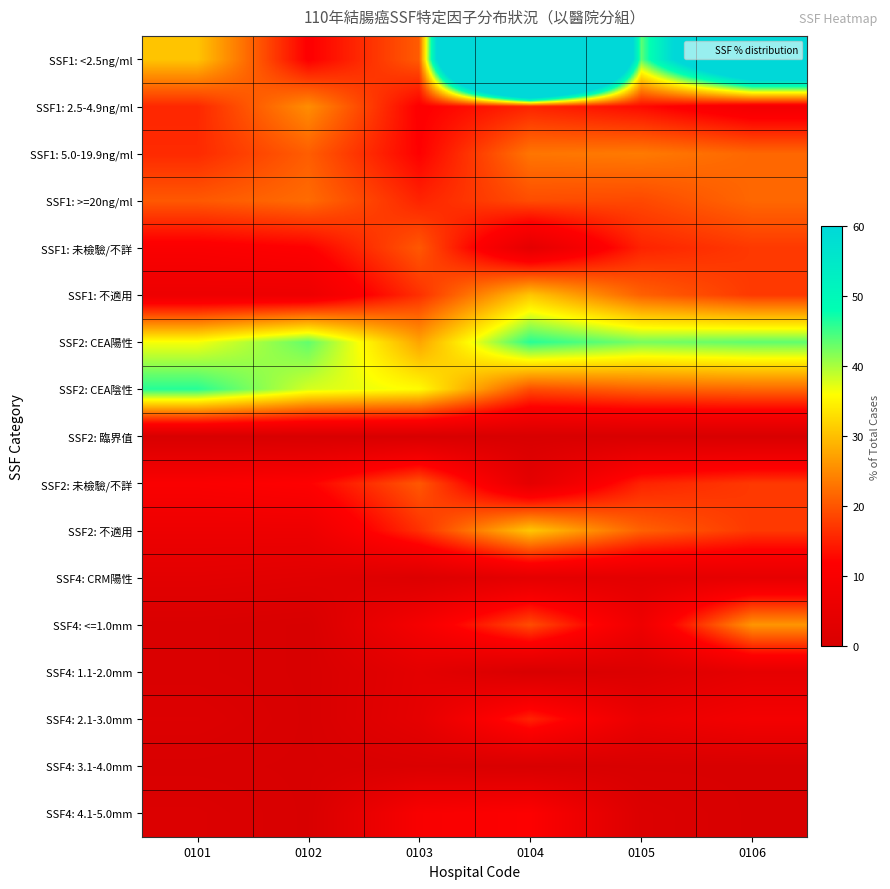

Reading left to right, list all the values displayed in this chart.

SSF1: <2.5ng/ml: 0101=30.5	0102=11.7	0103=20.7	0104=269.2	0105=43.5	0106=100.0
SSF1: 2.5-4.9ng/ml: 0101=15.7	0102=25.4	0103=11.7	0104=15.4	0105=12.9	0106=8.7
SSF1: 5.0-19.9ng/ml: 0101=16.0	0102=20.8	0103=12.0	0104=23.1	0105=23.5	0106=21.7
SSF1: >=20ng/ml: 0101=20.3	0102=22.1	0103=15.4	0104=19.2	0105=18.8	0106=21.7
SSF1: 未檢驗/不詳: 0101=10.8	0102=11.9	0103=20.3	0104=3.8	0105=15.3	0106=17.4
SSF1: 不適用: 0101=6.7	0102=6.7	0103=16.5	0104=30.8	0105=21.2	0106=17.4
SSF2: CEA陽性: 0101=36.3	0102=43.4	0103=27.4	0104=46.2	0105=42.4	0106=43.5
SSF2: CEA陰性: 0101=46.2	0102=38.0	0103=35.7	0104=19.2	0105=21.2	0106=21.7
SSF2: 臨界值: 0101=0.0	0102=0.0	0103=0.0	0104=0.0	0105=0.0	0106=0.0
SSF2: 未檢驗/不詳: 0101=10.8	0102=11.9	0103=20.3	0104=3.8	0105=15.3	0106=17.4
SSF2: 不適用: 0101=6.7	0102=6.7	0103=16.5	0104=30.8	0105=21.2	0106=17.4
SSF4: CRM陽性: 0101=3.5	0102=2.8	0103=1.5	0104=3.8	0105=3.5	0106=4.3
SSF4: <=1.0mm: 0101=0.6	0102=0.0	0103=9.0	0104=19.2	0105=7.1	0106=26.1
SSF4: 1.1-2.0mm: 0101=0.6	0102=0.0	0103=3.8	0104=0.0	0105=1.2	0106=4.3
SSF4: 2.1-3.0mm: 0101=1.5	0102=0.0	0103=4.1	0104=15.4	0105=5.9	0106=8.7
SSF4: 3.1-4.0mm: 0101=0.3	0102=0.0	0103=0.8	0104=0.0	0105=0.0	0106=0.0
SSF4: 4.1-5.0mm: 0101=1.2	0102=0.0	0103=10.2	0104=11.5	0105=1.2	0106=0.0